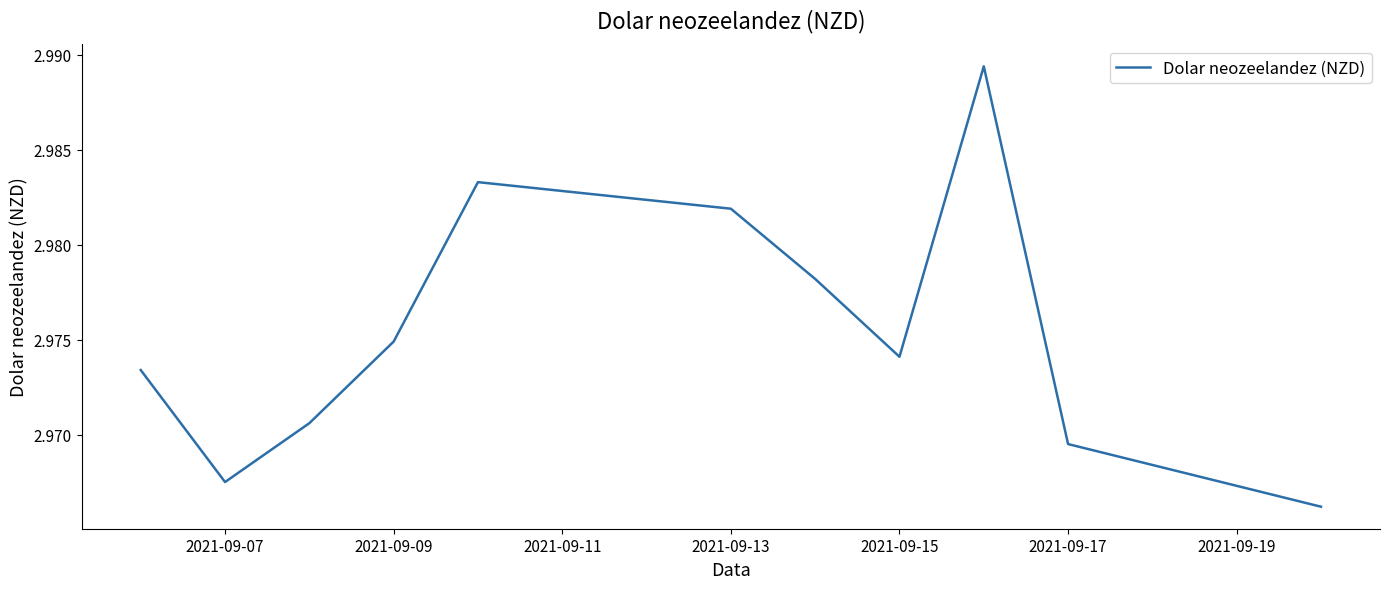

What is the average value?

3.0